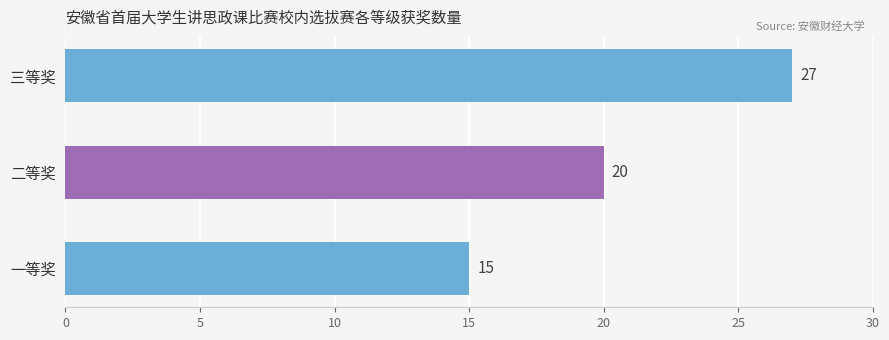

True or false: the data shows 36 at 三等奖.

False